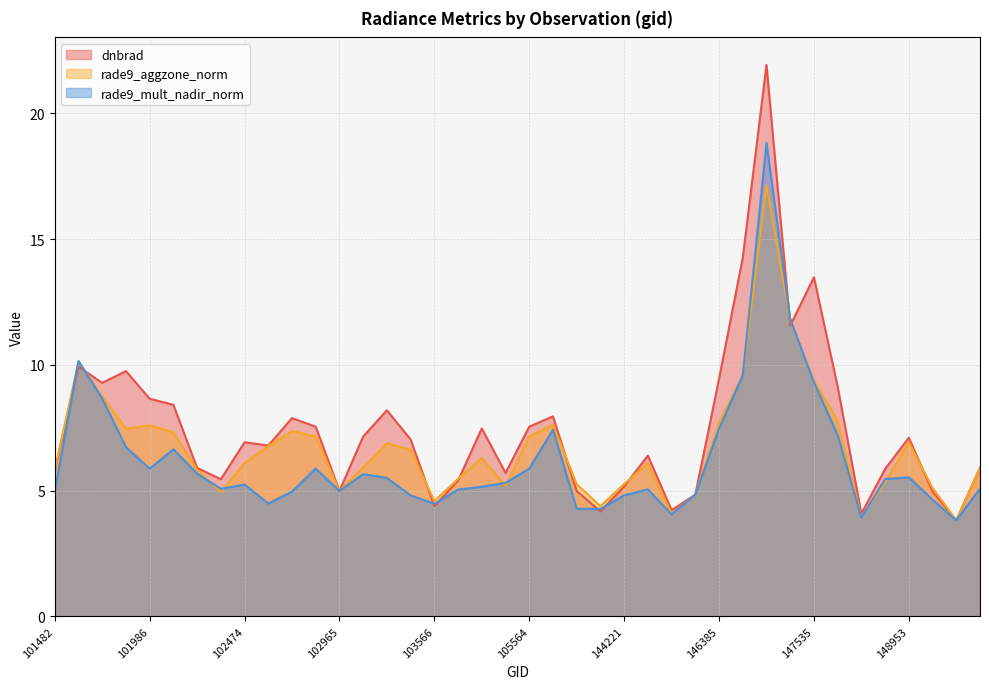

List the series in order of their overall mean, highest first.

dnbrad, rade9_aggzone_norm, rade9_mult_nadir_norm